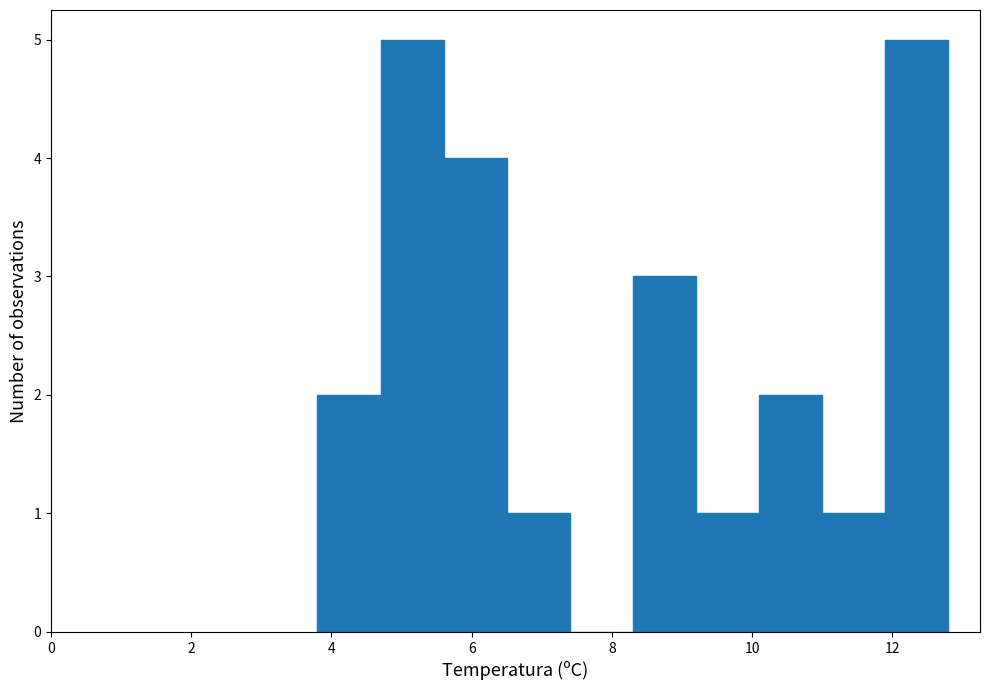

Reading left to right, list every bar in this chart as the range it spans on the x-axis followed by its height. Neither the bar edges nor the heights are printed on the chart, so give them approximately, as read against the axes.

3.8 to 4.7: 2
4.7 to 5.6: 5
5.6 to 6.5: 4
6.5 to 7.4: 1
7.4 to 8.3: 0
8.3 to 9.2: 3
9.2 to 10.1: 1
10.1 to 11.0: 2
11.0 to 11.9: 1
11.9 to 12.8: 5